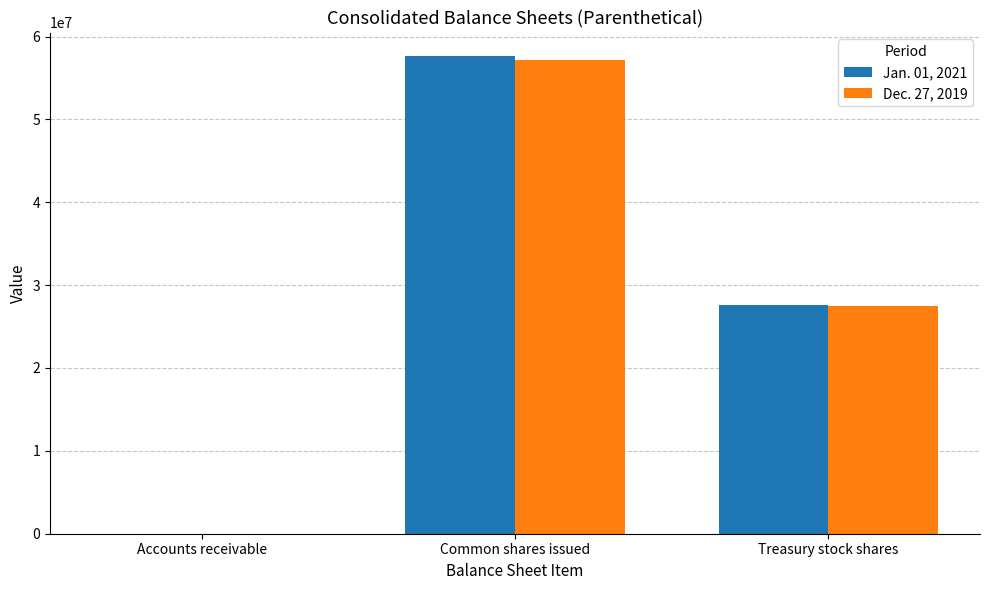

At which label does Jan. 01, 2021 reach its peak?

Common shares issued